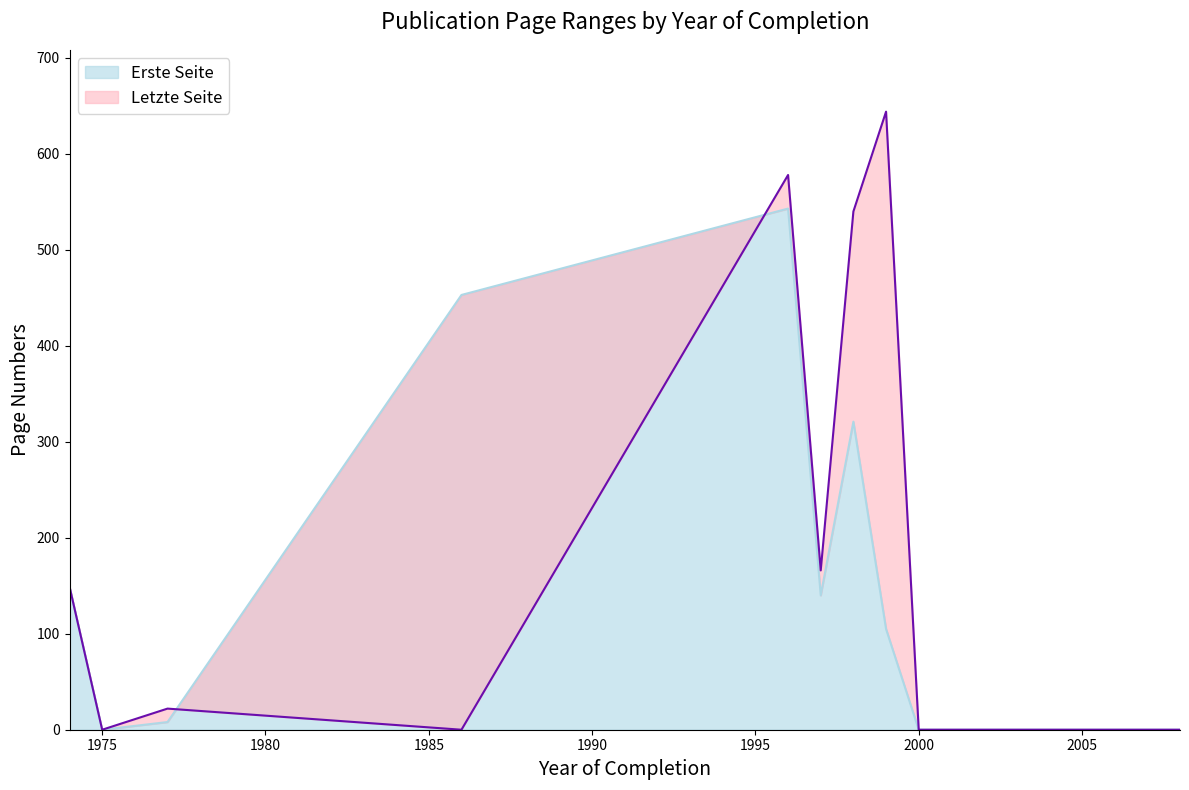

How many values in Letzte Seite are above zero?

6